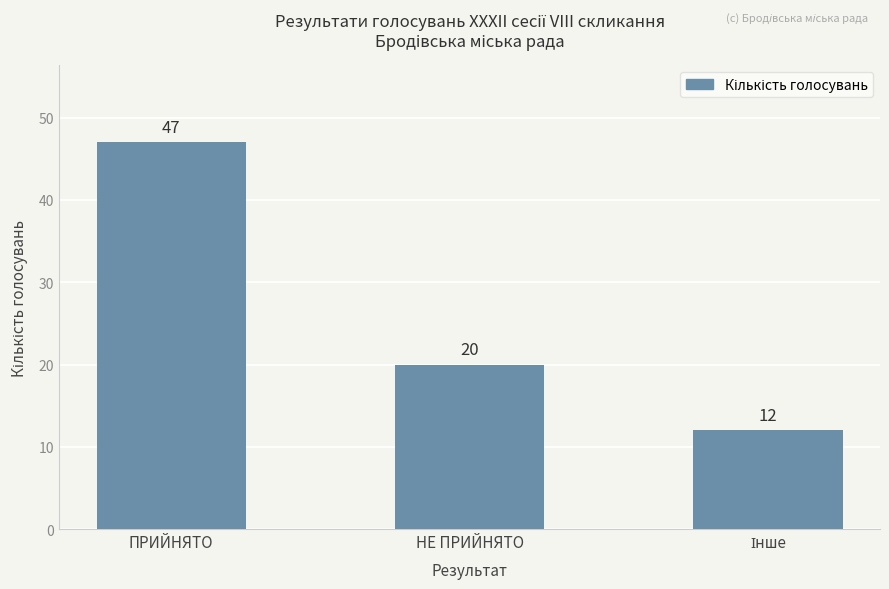

Reading left to right, extract all data points from this chart.

47	20	12